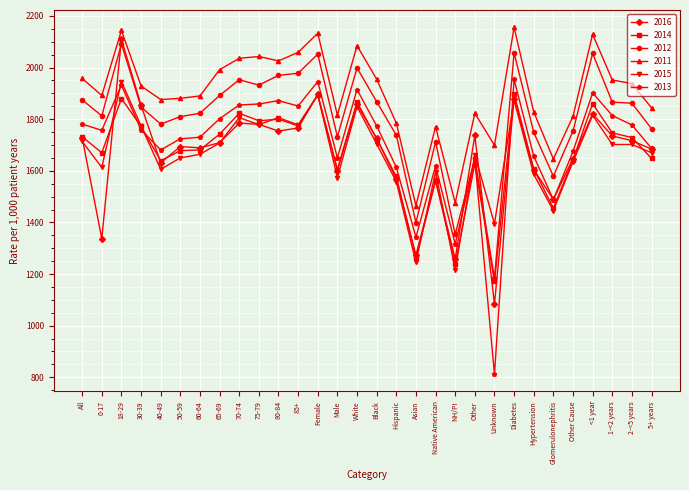

The 2011 series shows 402 at 5+ years. True or false?

False